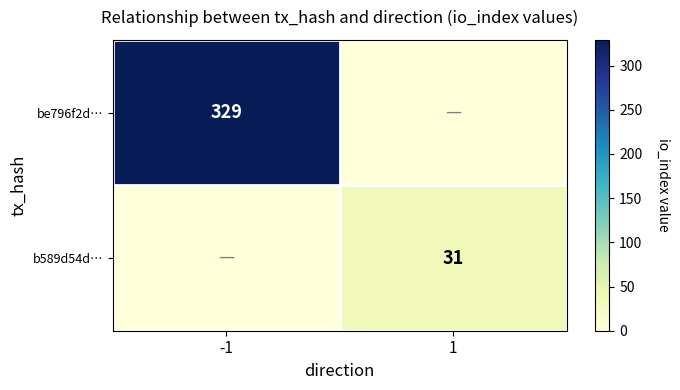

What is the spread (max minus min) of values at 1?

31